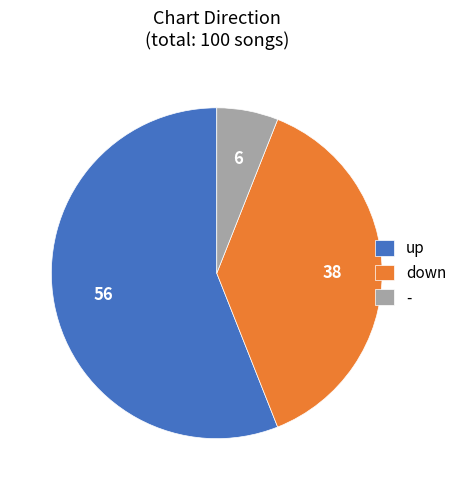

True or false: - accounts for 16% of the total.

False